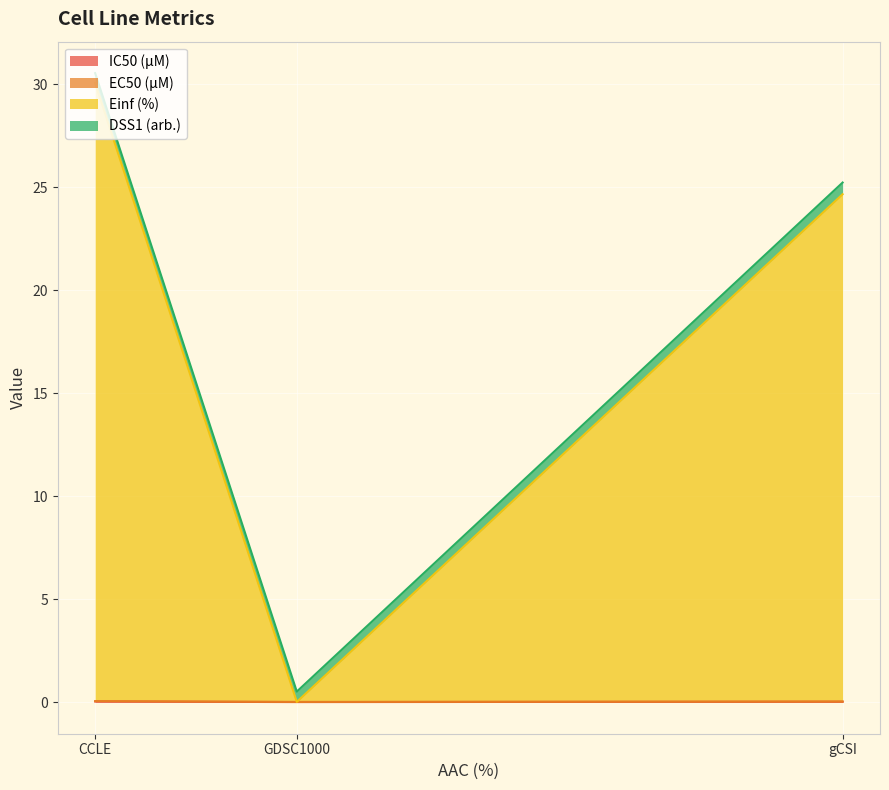

How many lines are shown in the chart?

4